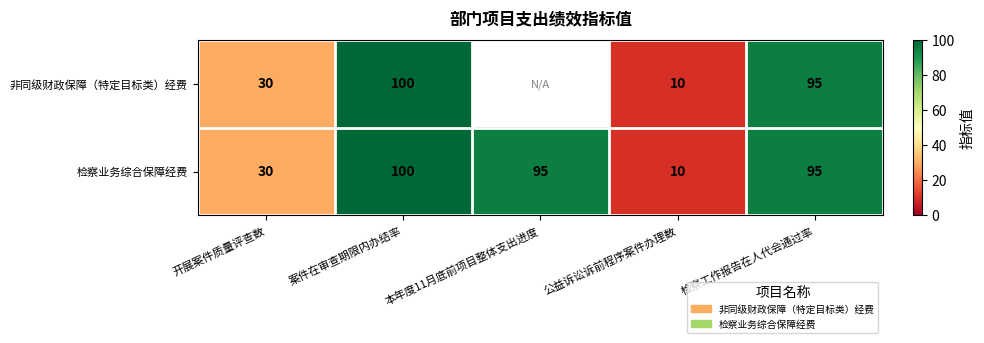

Which label corresponds to the smallest value in the chart?

公益诉讼诉前程序案件办理数